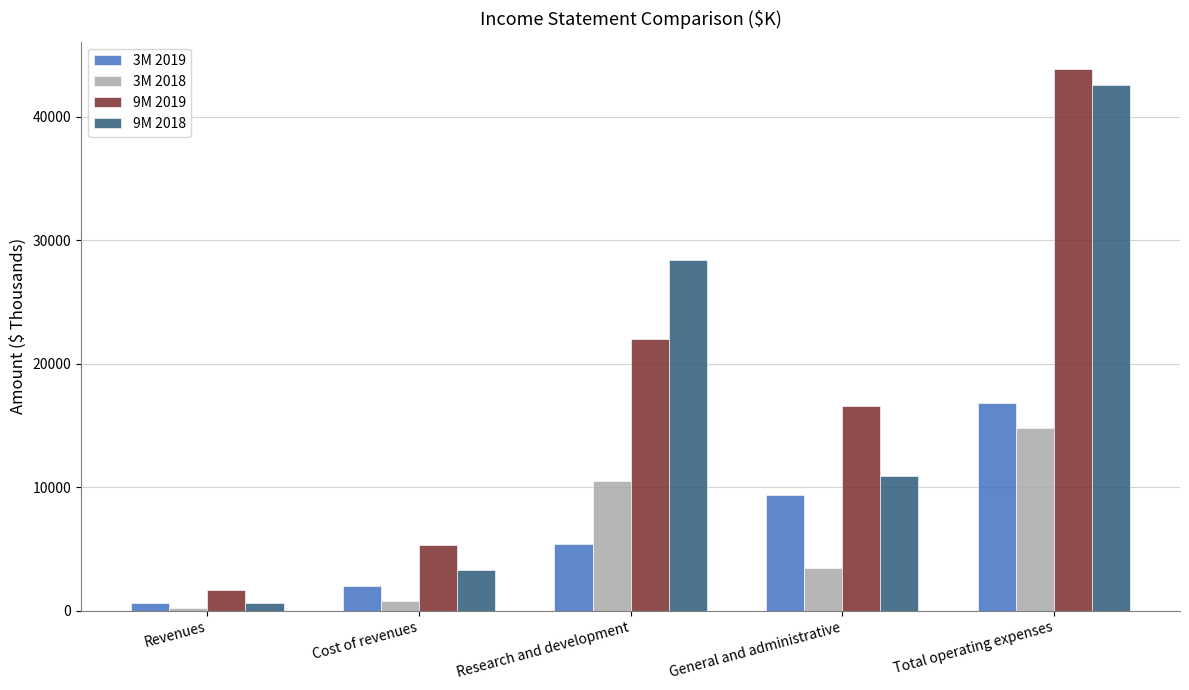

Between Revenues and General and administrative, which series saw the biggest shift?

9M 2019